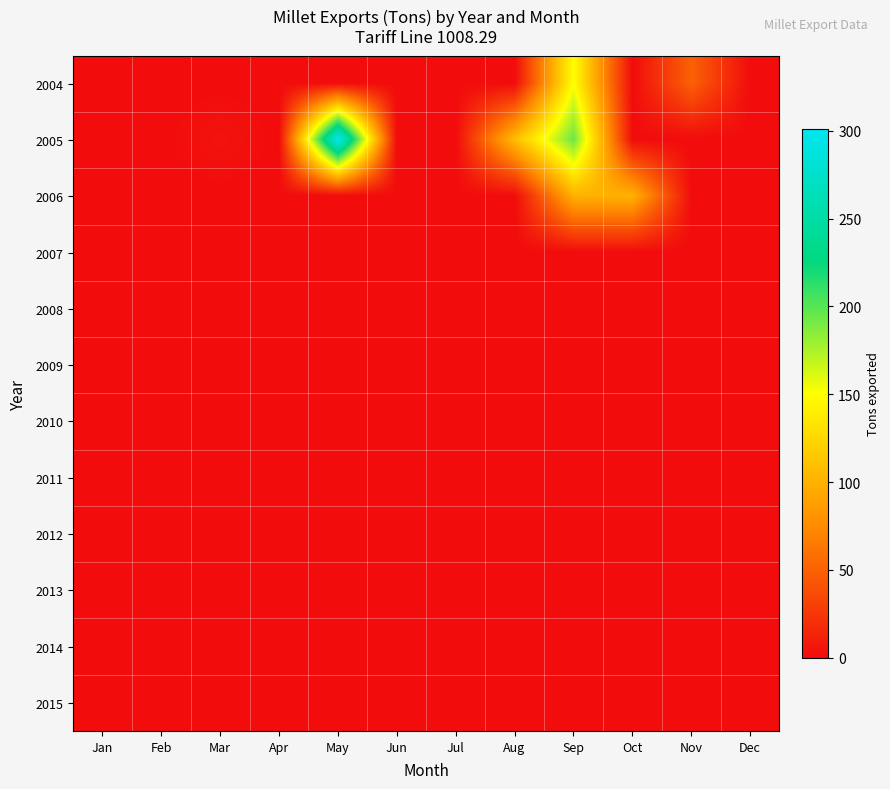

Reading right to left, extract all data points from this chart.

2004: Dec=0	Nov=50	Oct=0	Sep=150	Aug=0	Jul=0	Jun=0	May=0	Apr=0	Mar=0	Feb=0	Jan=0
2005: Dec=0	Nov=0	Oct=0	Sep=194	Aug=108	Jul=0	Jun=0	May=301	Apr=0	Mar=5	Feb=0	Jan=0
2006: Dec=0	Nov=0	Oct=100	Sep=100	Aug=0	Jul=0	Jun=0	May=0	Apr=0	Mar=0	Feb=0	Jan=0
2007: Dec=0	Nov=0	Oct=0	Sep=0	Aug=0	Jul=0	Jun=0	May=0	Apr=0	Mar=0	Feb=0	Jan=0
2008: Dec=0	Nov=0	Oct=0	Sep=0	Aug=0	Jul=0	Jun=0	May=0	Apr=0	Mar=0	Feb=0	Jan=0
2009: Dec=0	Nov=0	Oct=0	Sep=0	Aug=0	Jul=0	Jun=0	May=0	Apr=0	Mar=0	Feb=0	Jan=0
2010: Dec=0	Nov=0	Oct=0	Sep=0	Aug=0	Jul=0	Jun=0	May=0	Apr=0	Mar=0	Feb=0	Jan=0
2011: Dec=0	Nov=0	Oct=0	Sep=0	Aug=0	Jul=0	Jun=0	May=0	Apr=0	Mar=0	Feb=0	Jan=0
2012: Dec=0	Nov=0	Oct=0	Sep=0	Aug=0	Jul=0	Jun=0	May=0	Apr=0	Mar=0	Feb=0	Jan=0
2013: Dec=0	Nov=0	Oct=0	Sep=0	Aug=0	Jul=0	Jun=0	May=0	Apr=0	Mar=0	Feb=0	Jan=0
2014: Dec=0	Nov=0	Oct=0	Sep=0	Aug=0	Jul=0	Jun=0	May=0	Apr=0	Mar=0	Feb=0	Jan=0
2015: Dec=0	Nov=0	Oct=0	Sep=0	Aug=0	Jul=0	Jun=0	May=0	Apr=0	Mar=0	Feb=0	Jan=0